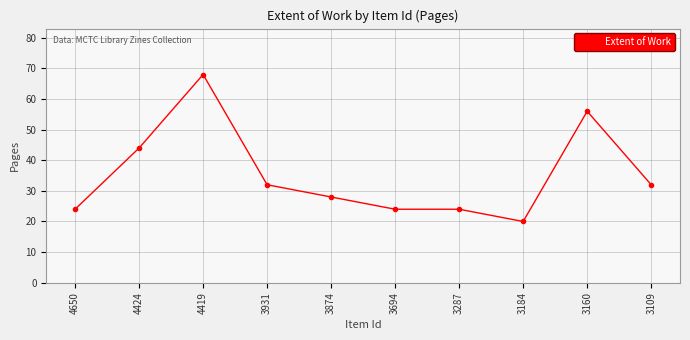

Which has a higher value, 3874 or 4650?

3874